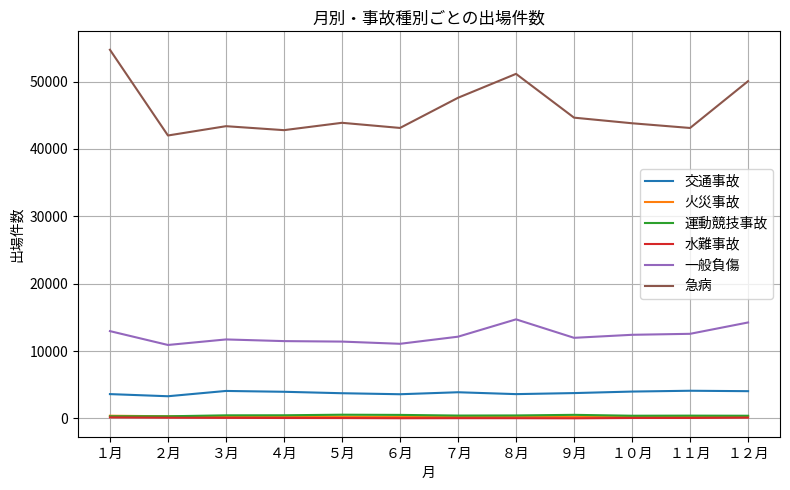

At how many categories does at least one series exceed 34770?

12